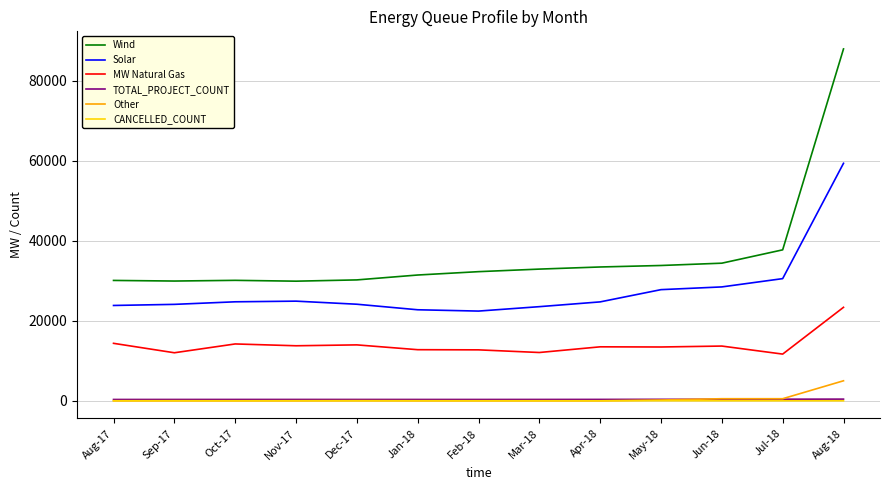

Is it true that Solar equals 24089.0 at Sep-17?

True